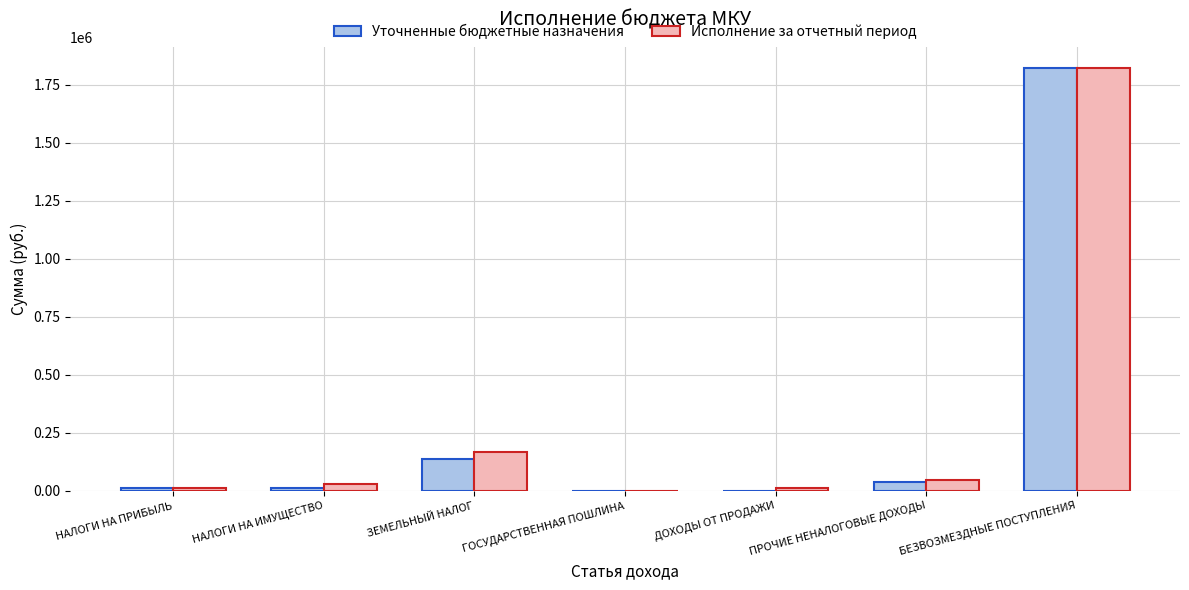

Which category has the highest value in the Уточненные бюджетные назначения series?

БЕЗВОЗМЕЗДНЫЕ ПОСТУПЛЕНИЯ